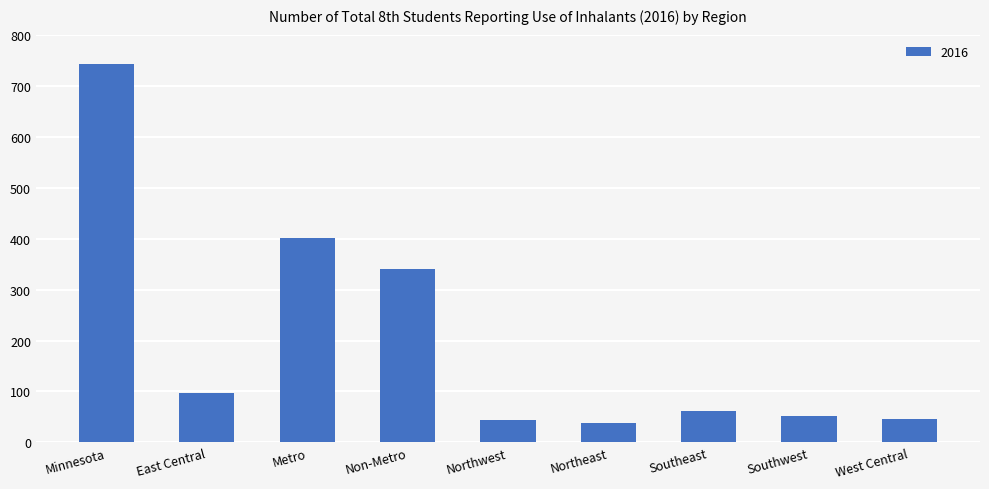

What is the minimum value shown in the chart?

39